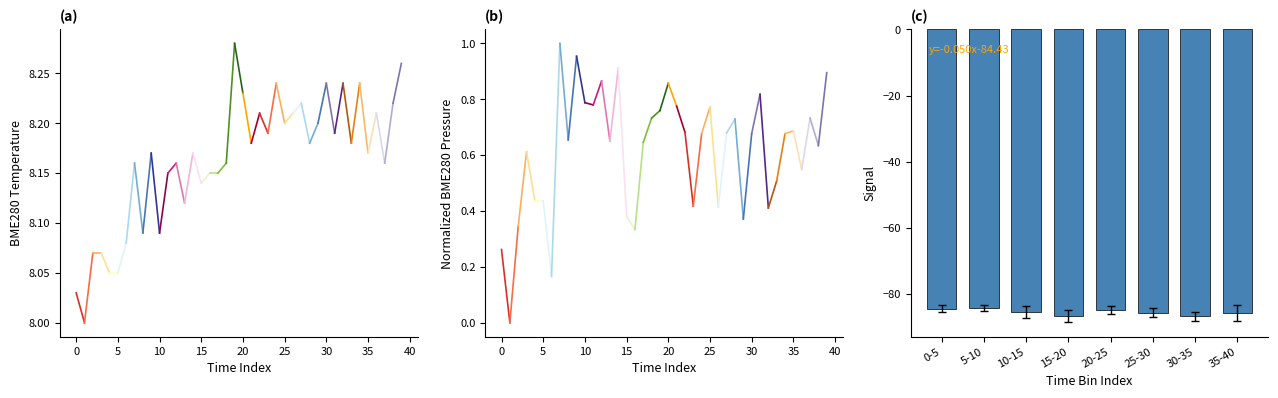

What is the average value?

-85.4